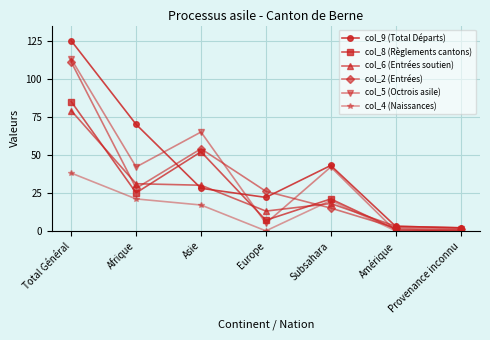

What is the label of the 2nd point from the left?

Afrique